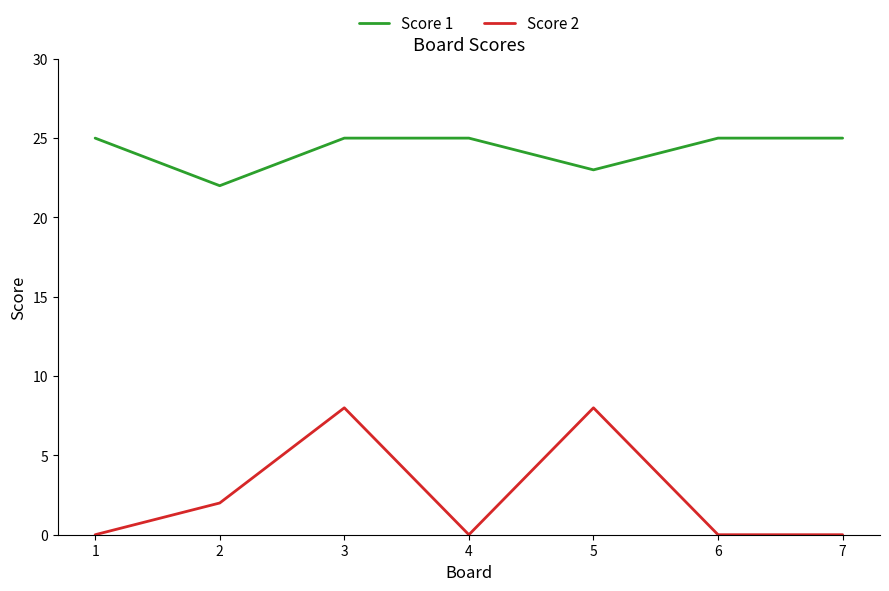

The value of Score 2 at 1 is 0. True or false?

True